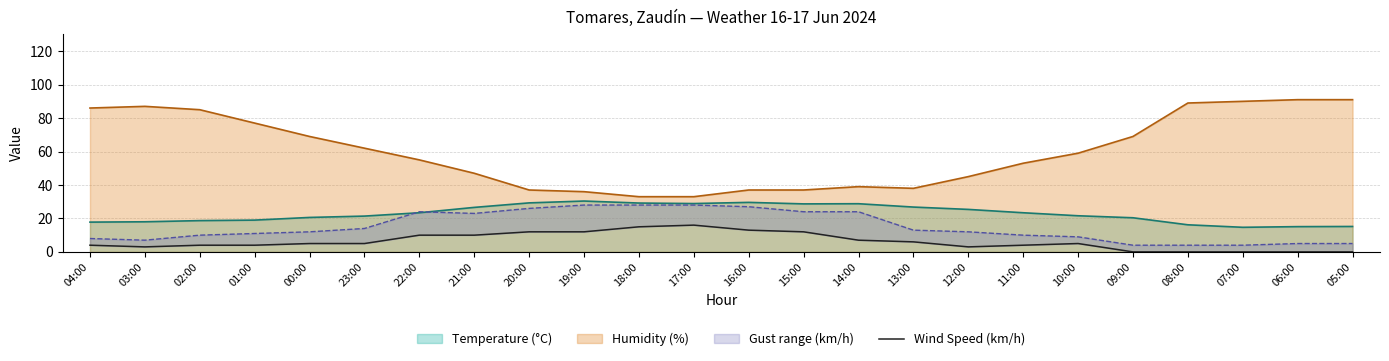

Is the value of Temperature (°C) at 07:00 greater than the value of Humidity (%) at 11:00?

No